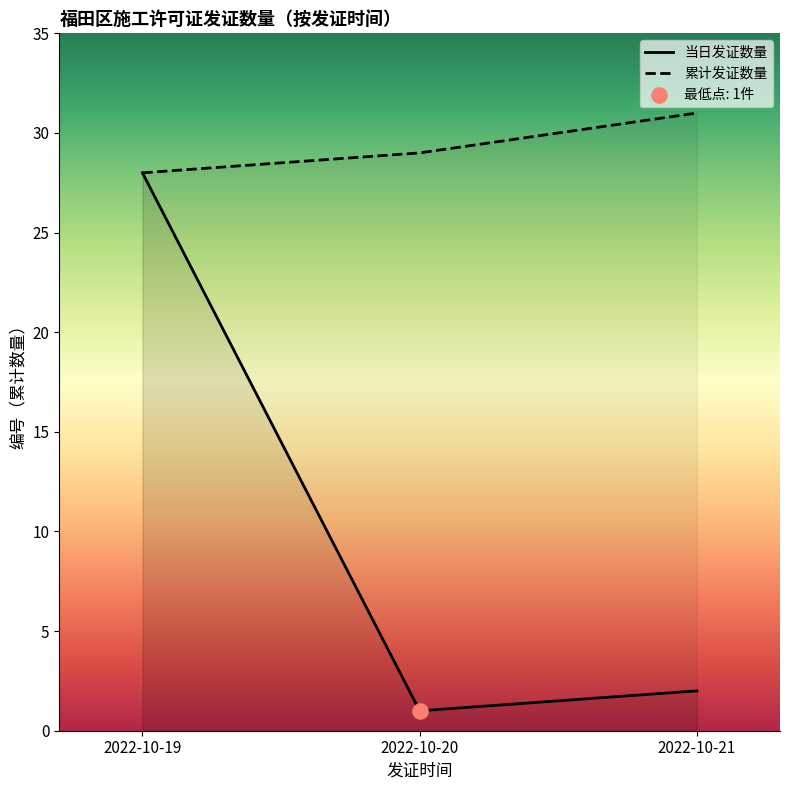

Which series has the widest spread of values?

当日发证数量